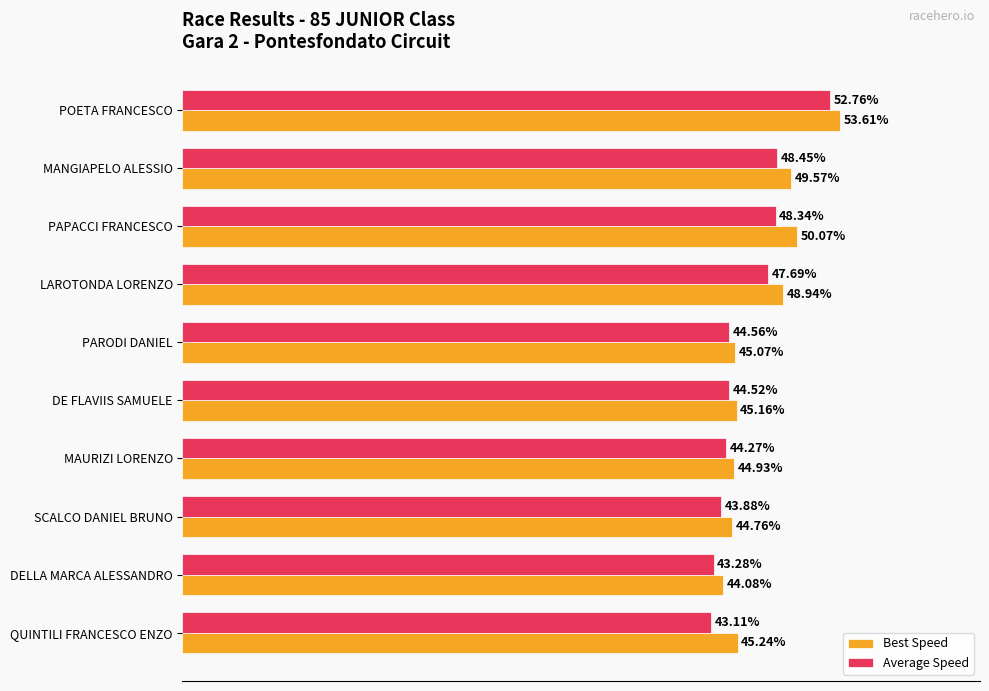

Which series has the largest range (max minus min)?

Average Speed